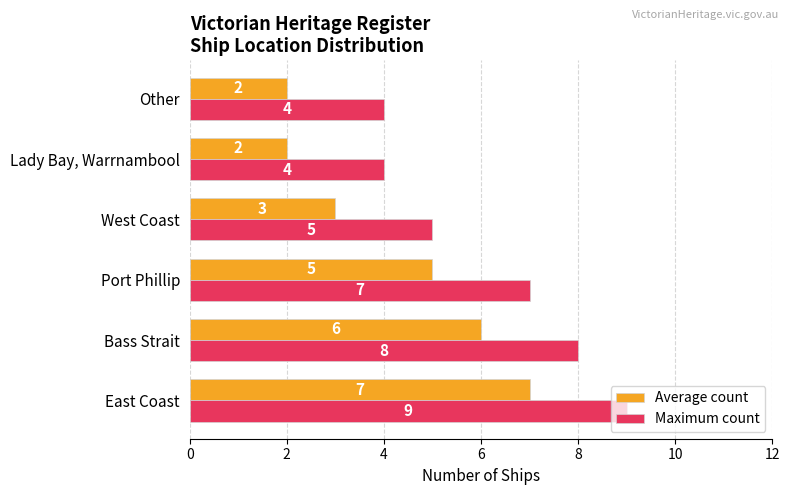

What is the sum of all Maximum count values?

37